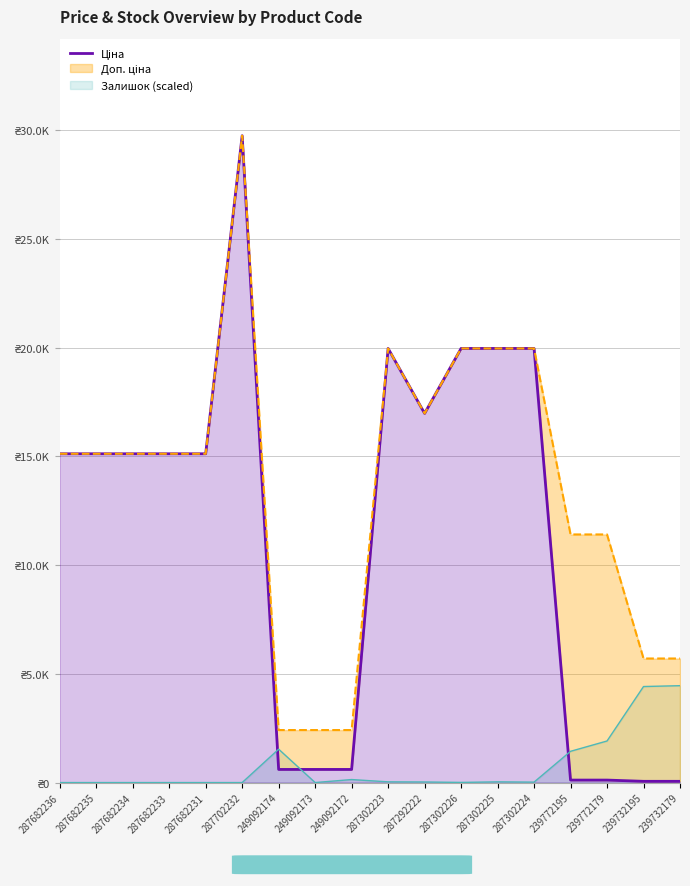

Is it true that the value at 287292222 is 16976.3?

True